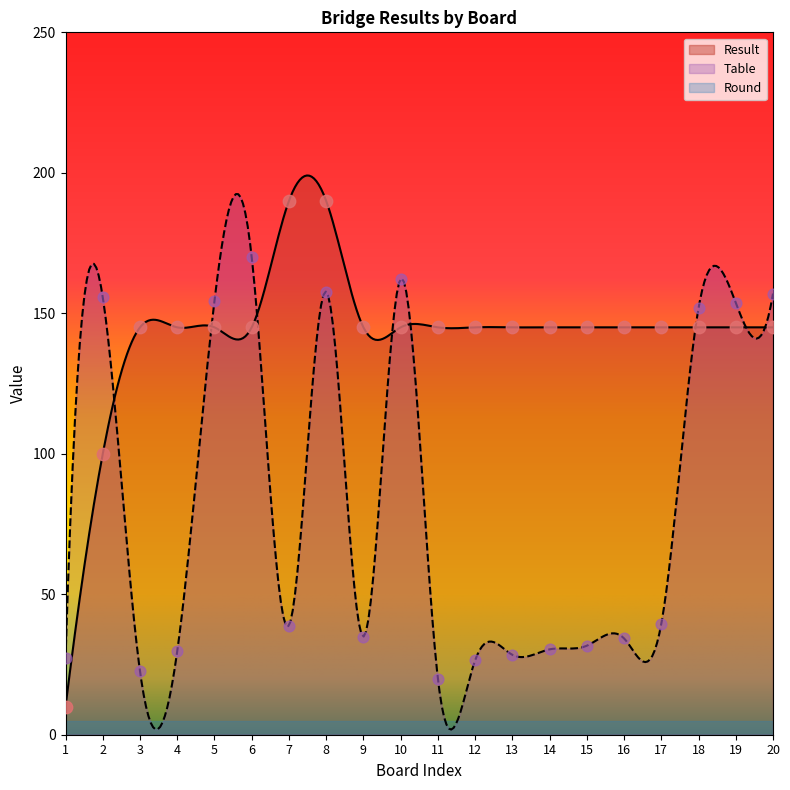

What is the total value across all series at 7?

228.8